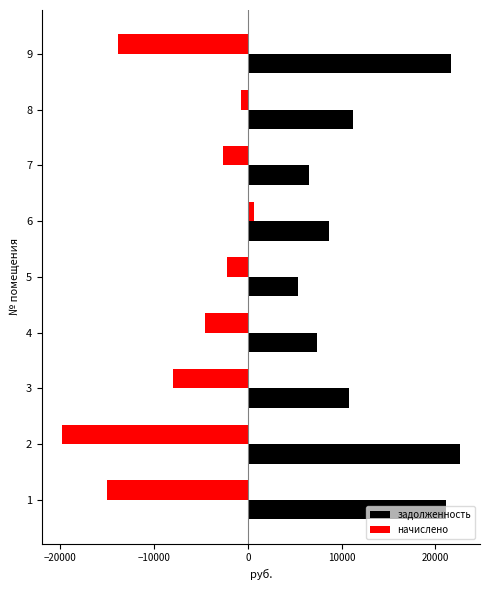

Which series has the largest total across all categories?

задолженность